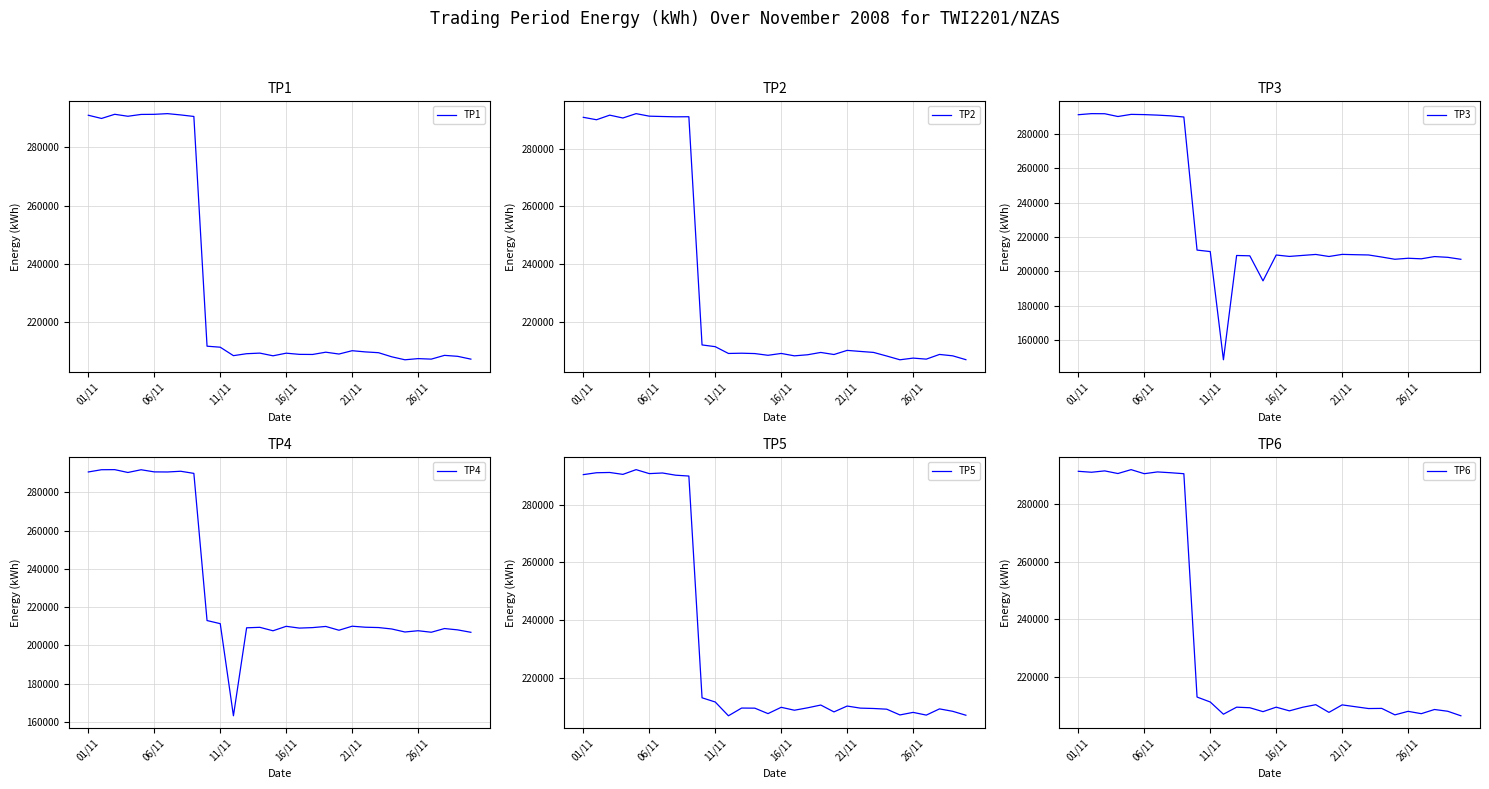

At how many categories does at least one series exceed 283988?

9